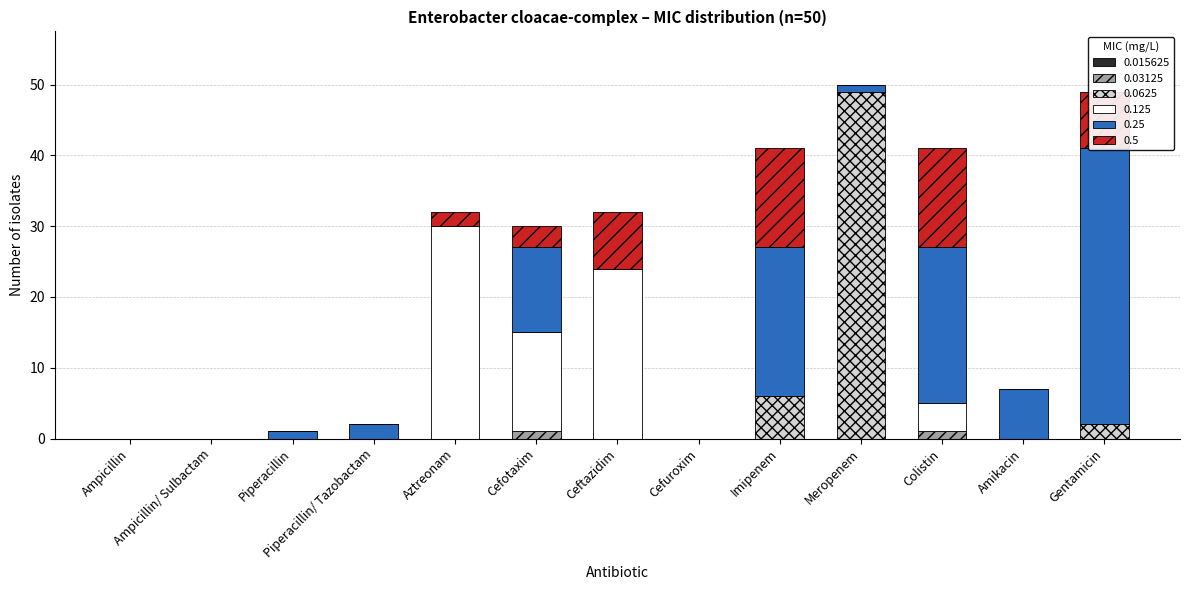

Reading left to right, list all the values displayed in this chart.

0.03125: 0	0	0	0	0	1	0	0	0	0	1	0	0
0.0625: 0	0	0	0	0	0	0	0	6	49	0	0	2
0.125: 0	0	0	0	30	14	24	0	0	0	4	0	0
0.25: 0	0	1	2	0	12	0	0	21	1	22	7	39
0.5: 0	0	0	0	2	3	8	0	14	0	14	0	8